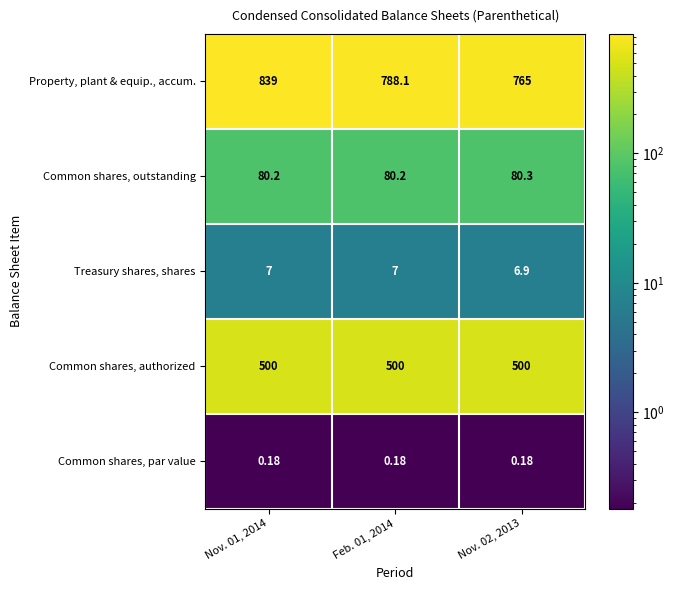

How many distinct data groups are displayed?

5